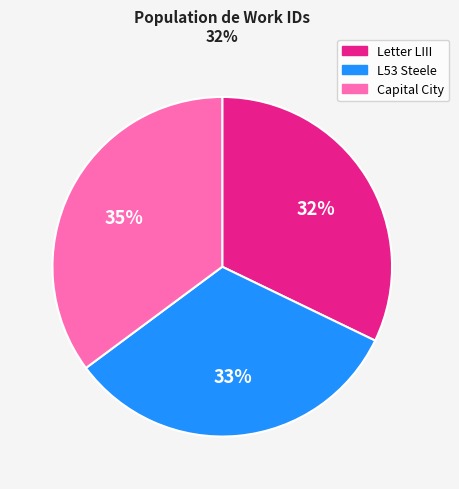

Is there a majority slice in this chart?

No